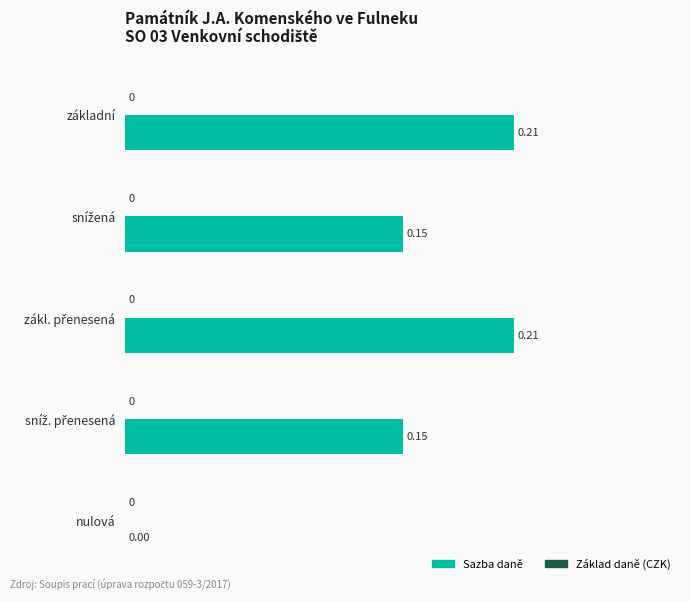

Are the bars horizontal?

Yes